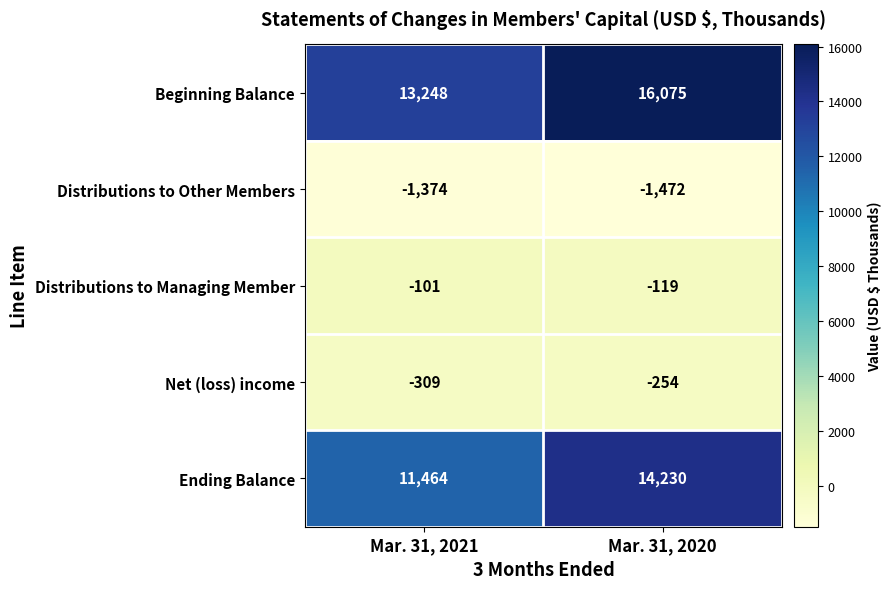

What is the minimum value shown in the chart?

-1472